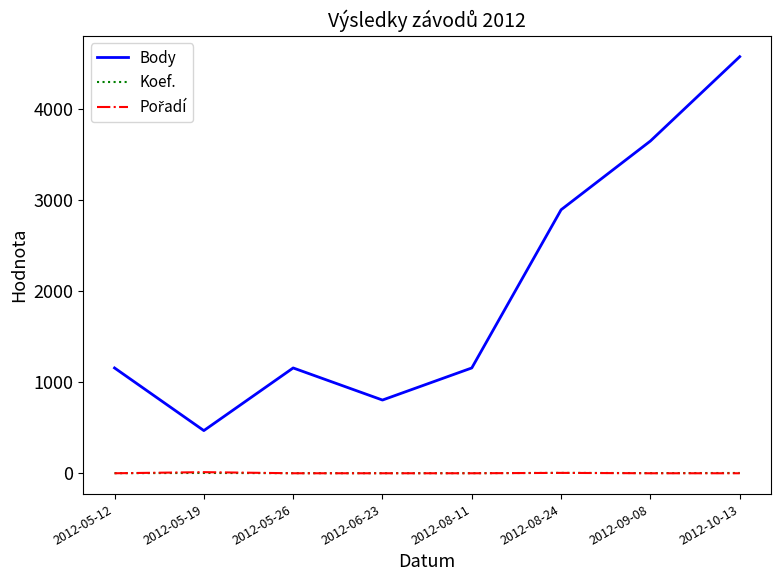

Which series has the largest total across all categories?

Body